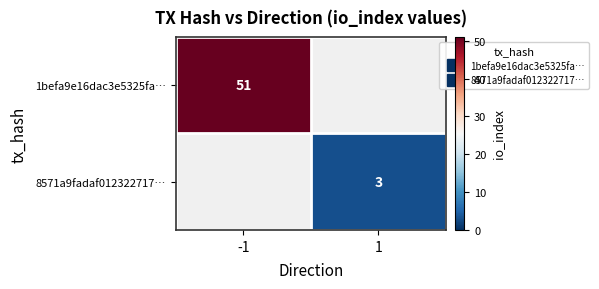

Which category has the highest value across all series?

-1